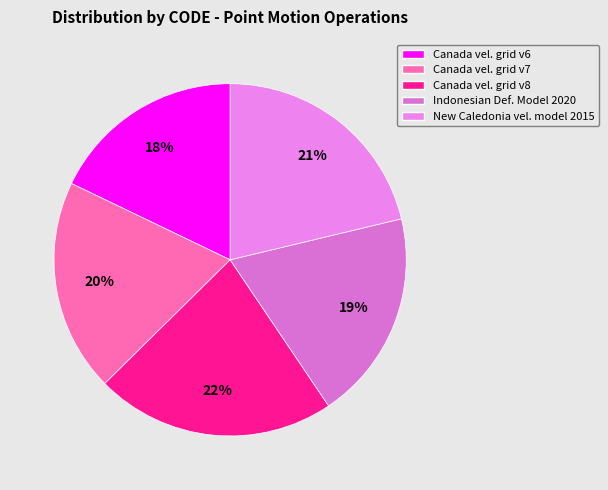

Is there any slice that represents more than half of the pie?

No